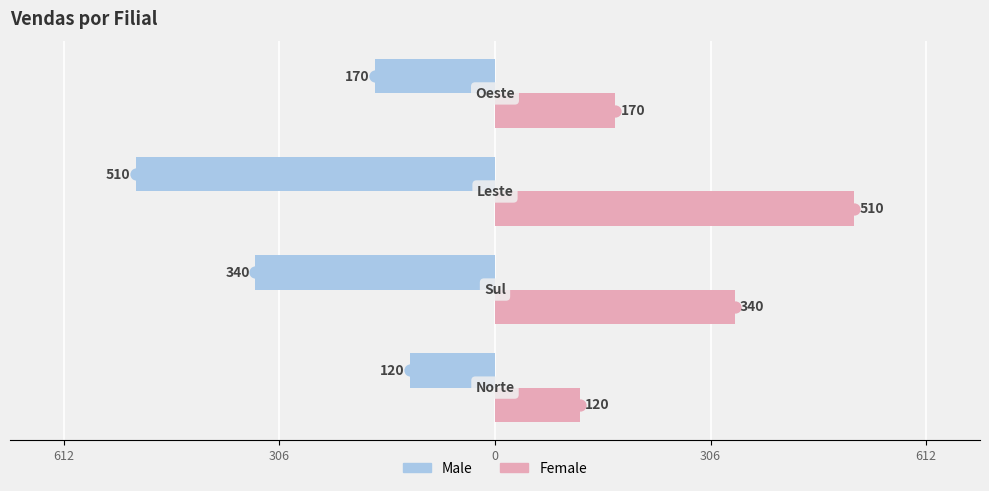

What are all the series names shown in the legend?

Male, Female